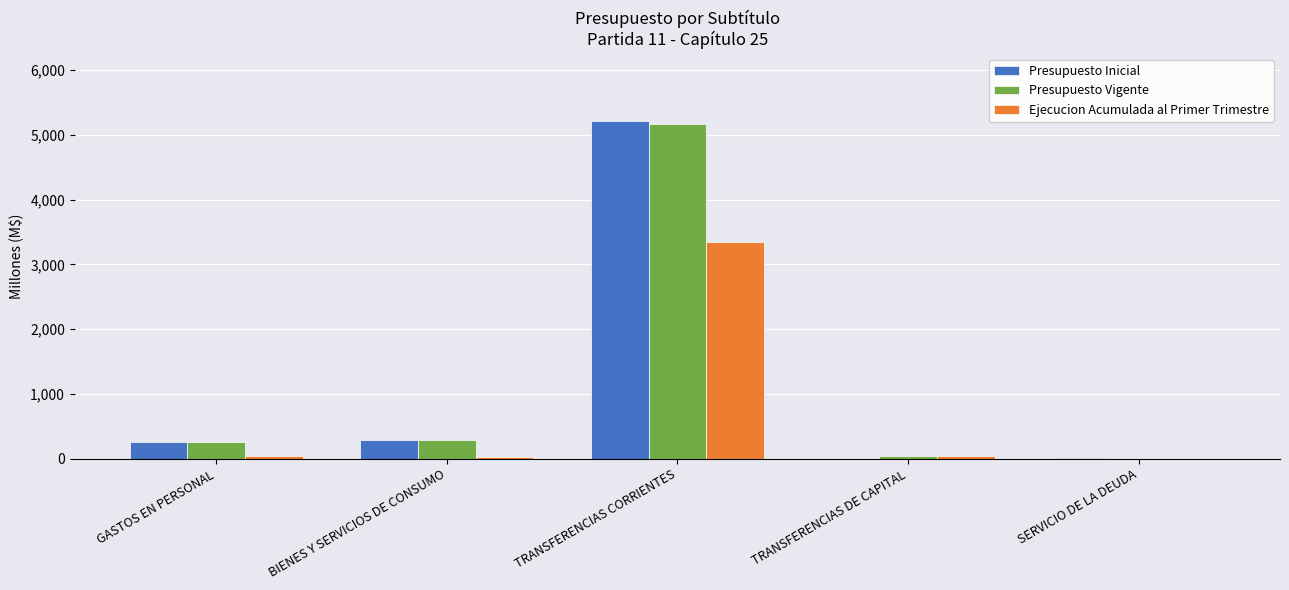

Where is Presupuesto Vigente nearest to the value 2590?

BIENES Y SERVICIOS DE CONSUMO